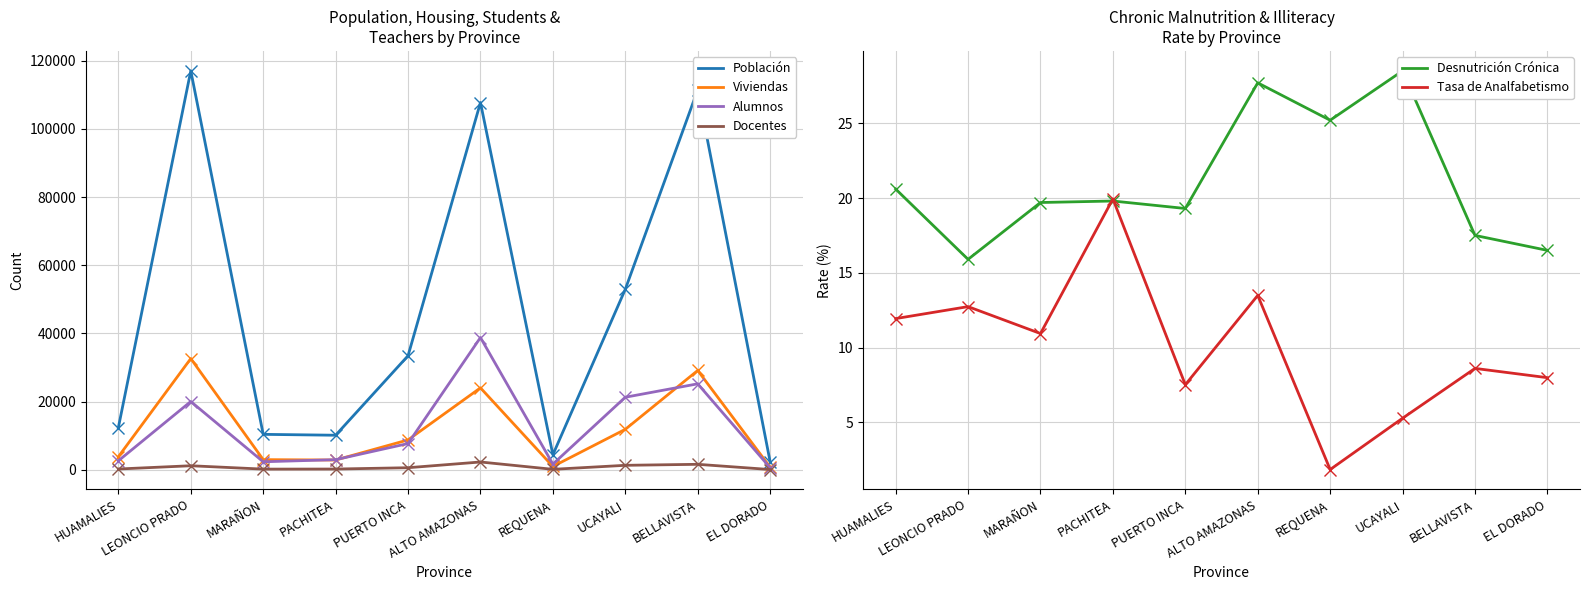

Which series changed the most between MARAÑON and EL DORADO?

Población